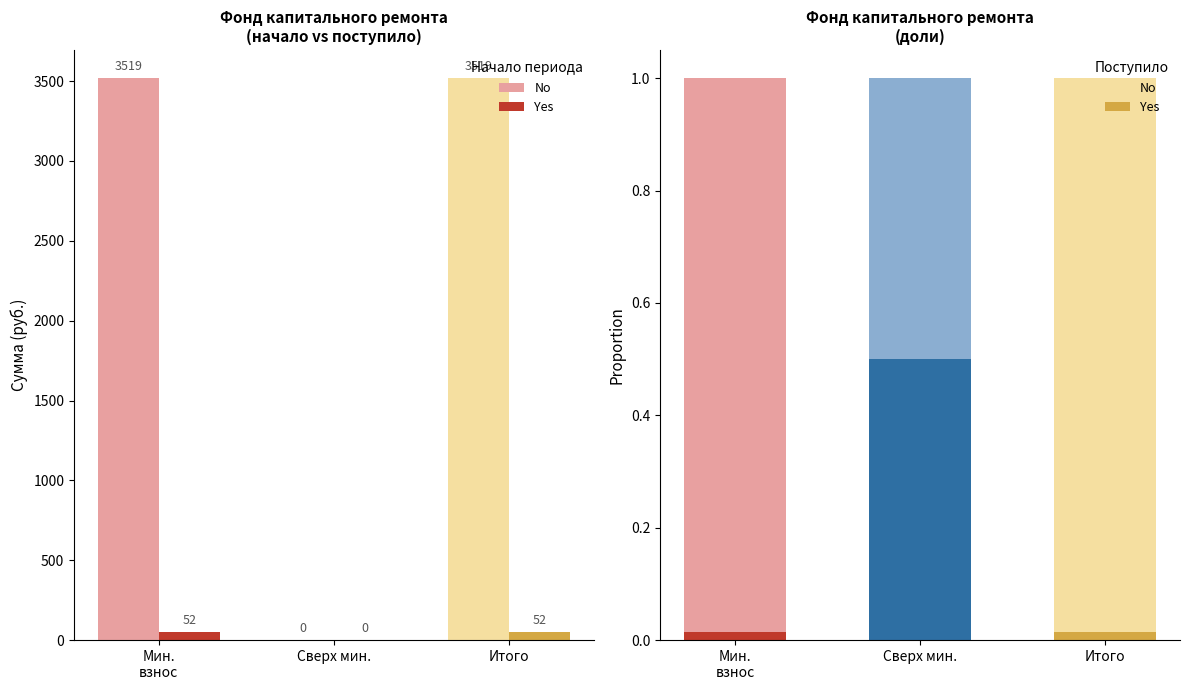

Where does the Начало периода series first go above 3518?

за счет минимального взноса